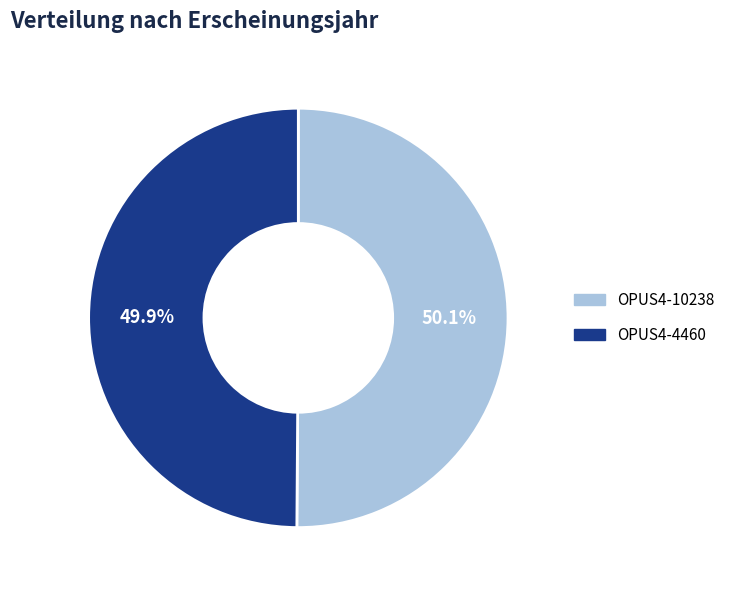

What percentage is NOT represented by OPUS4-4460?

50.1%